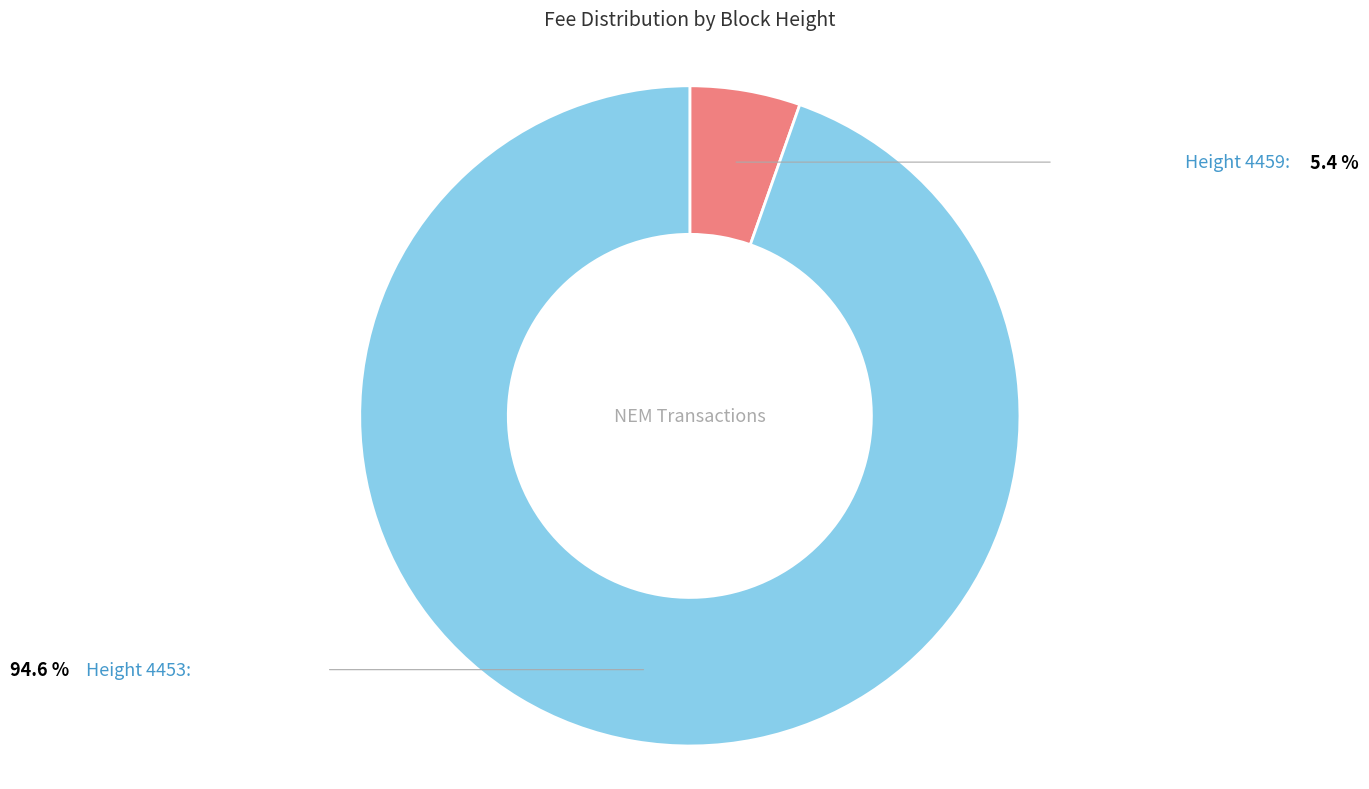

How many segments does this pie chart have?

2